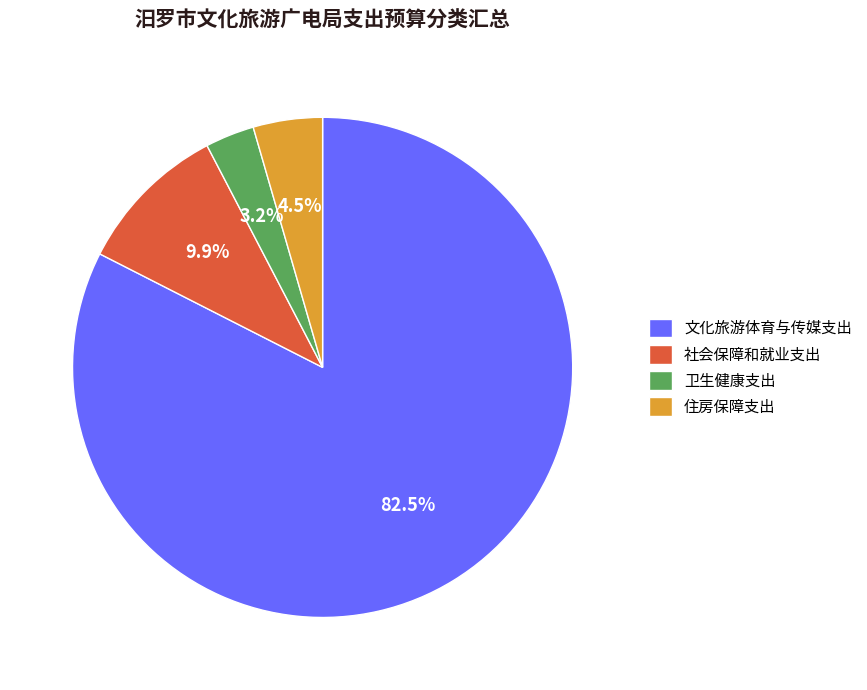

Is 卫生健康支出 the majority of the pie?

No